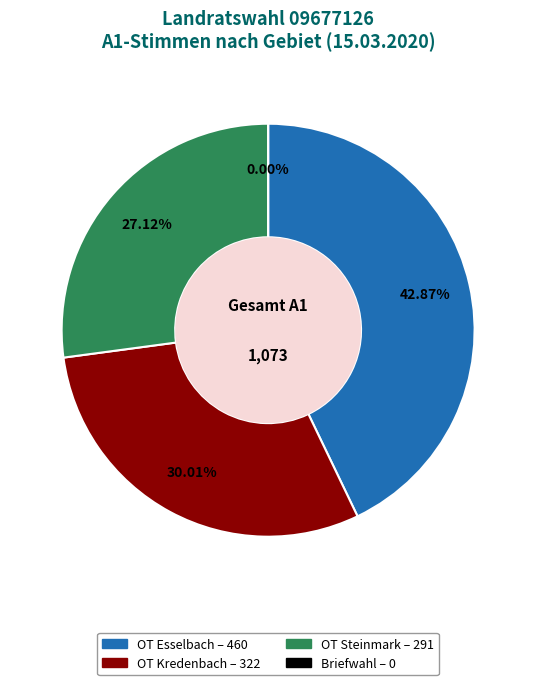

What is the change in value from OT Kredenbach to Briefwahl?

-322